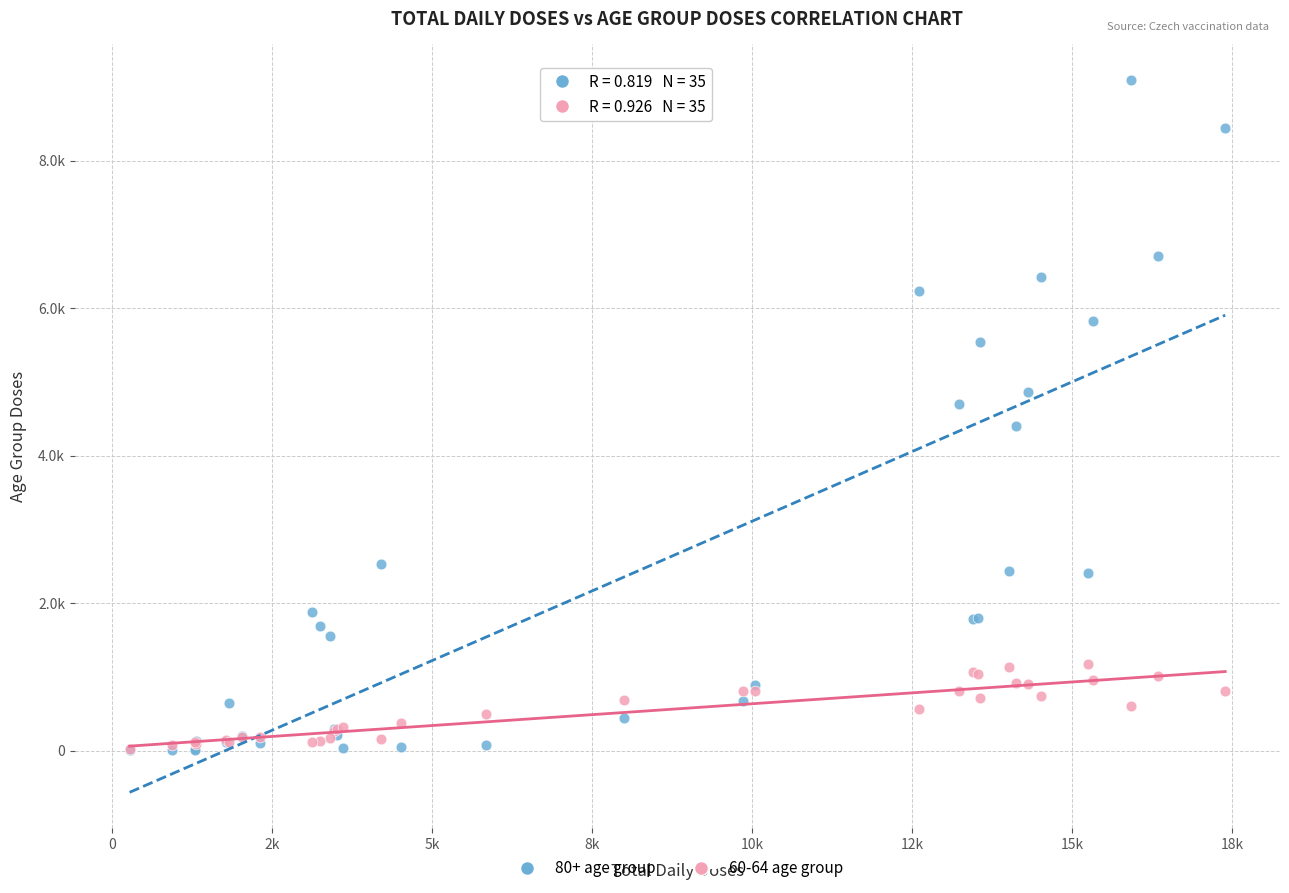

What are all the series names shown in the legend?

80+ age group, 60-64 age group